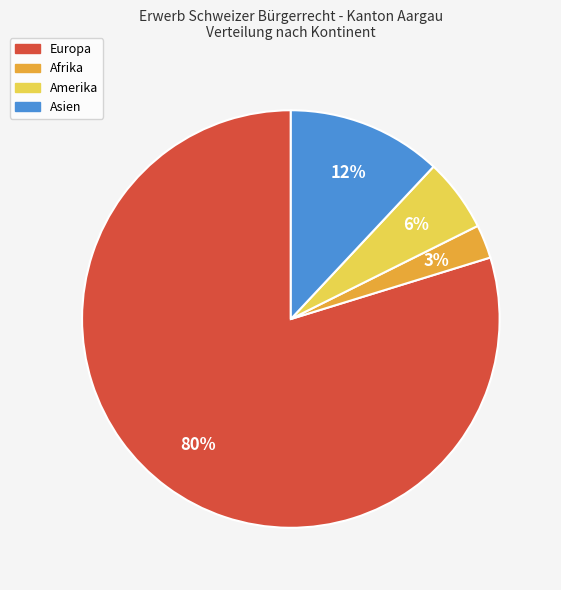

To the nearest percent, what is the difference between the Afrika and Asien slice percentages?

9%